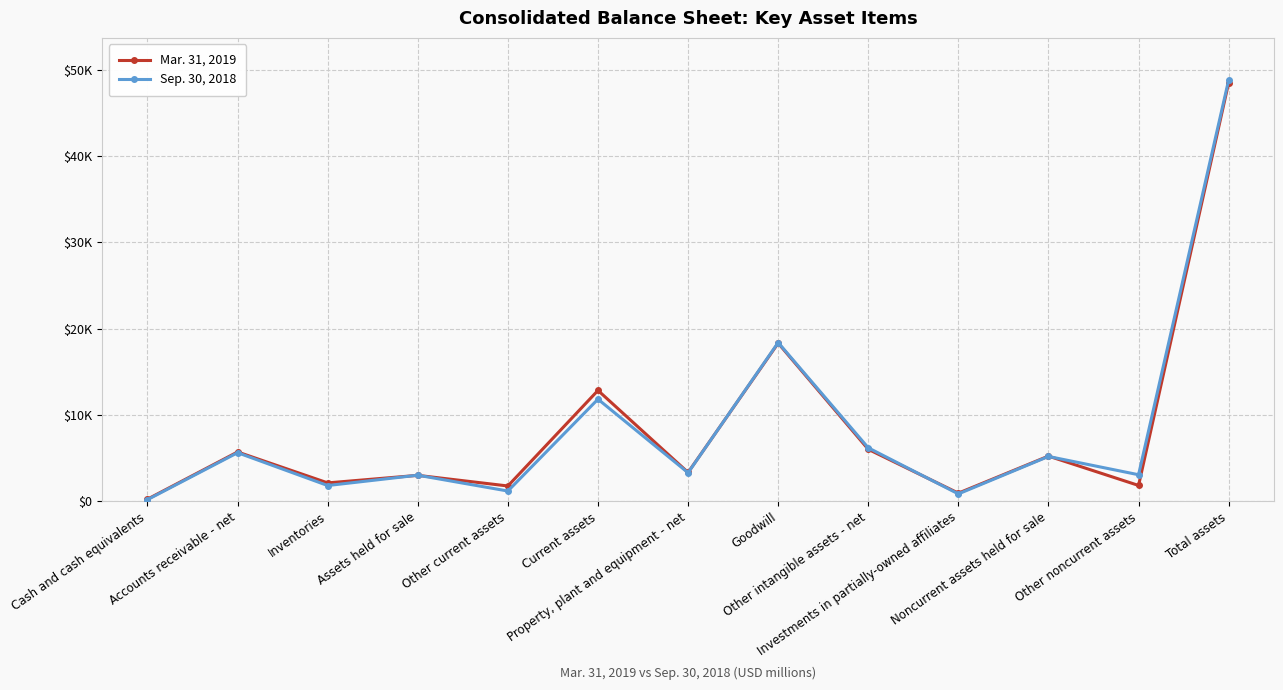

Is this an area chart (filled region under the line)?

No